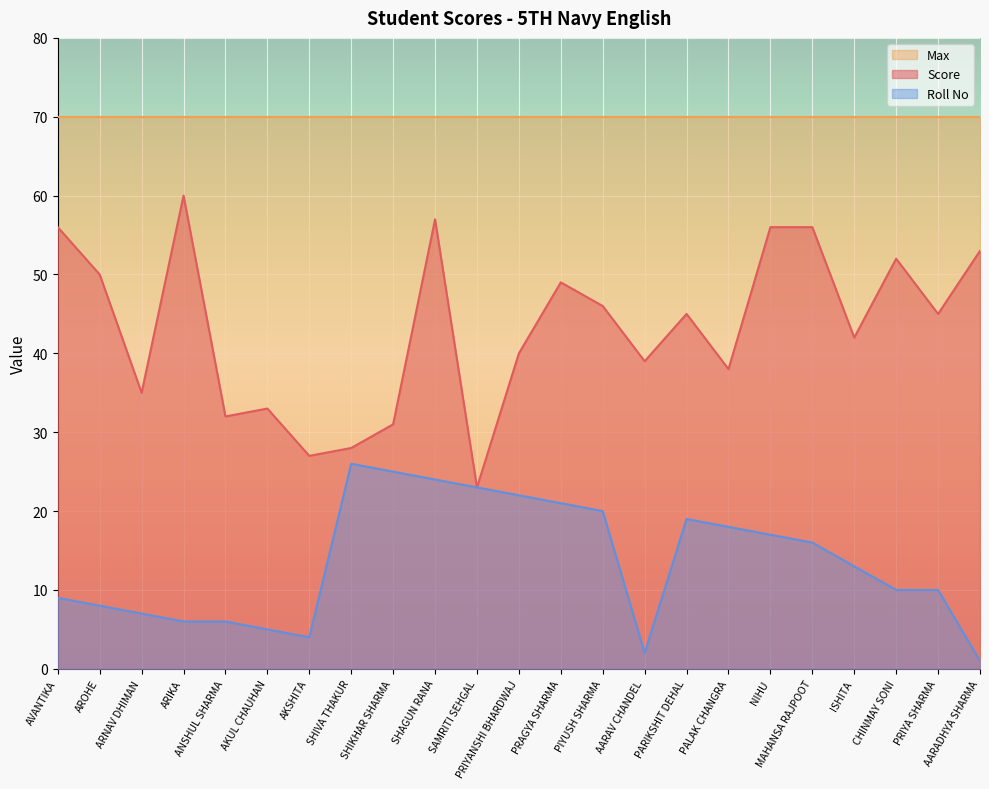

True or false: Roll No has a value of 21 at PRAGYA SHARMA.

True